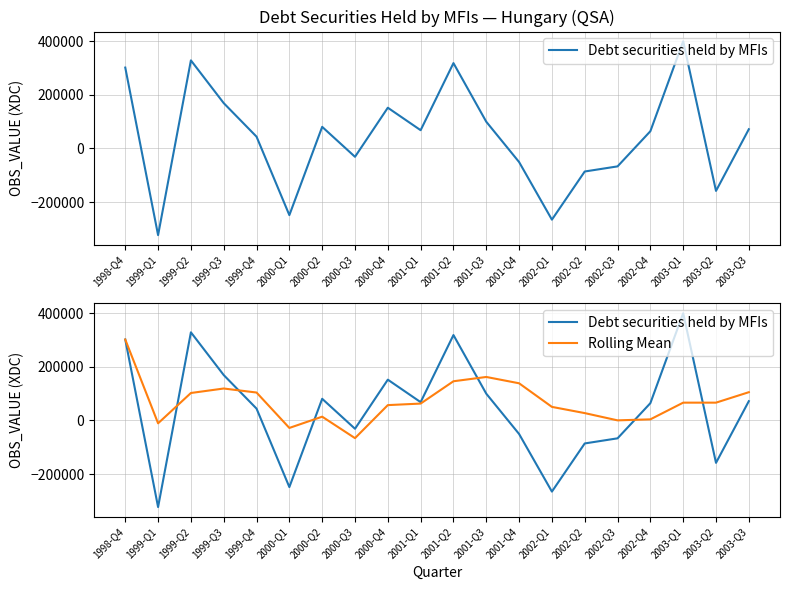

In Debt securities held by MFIs, how many points are lower than both neighbors (excluding endpoints)?

6